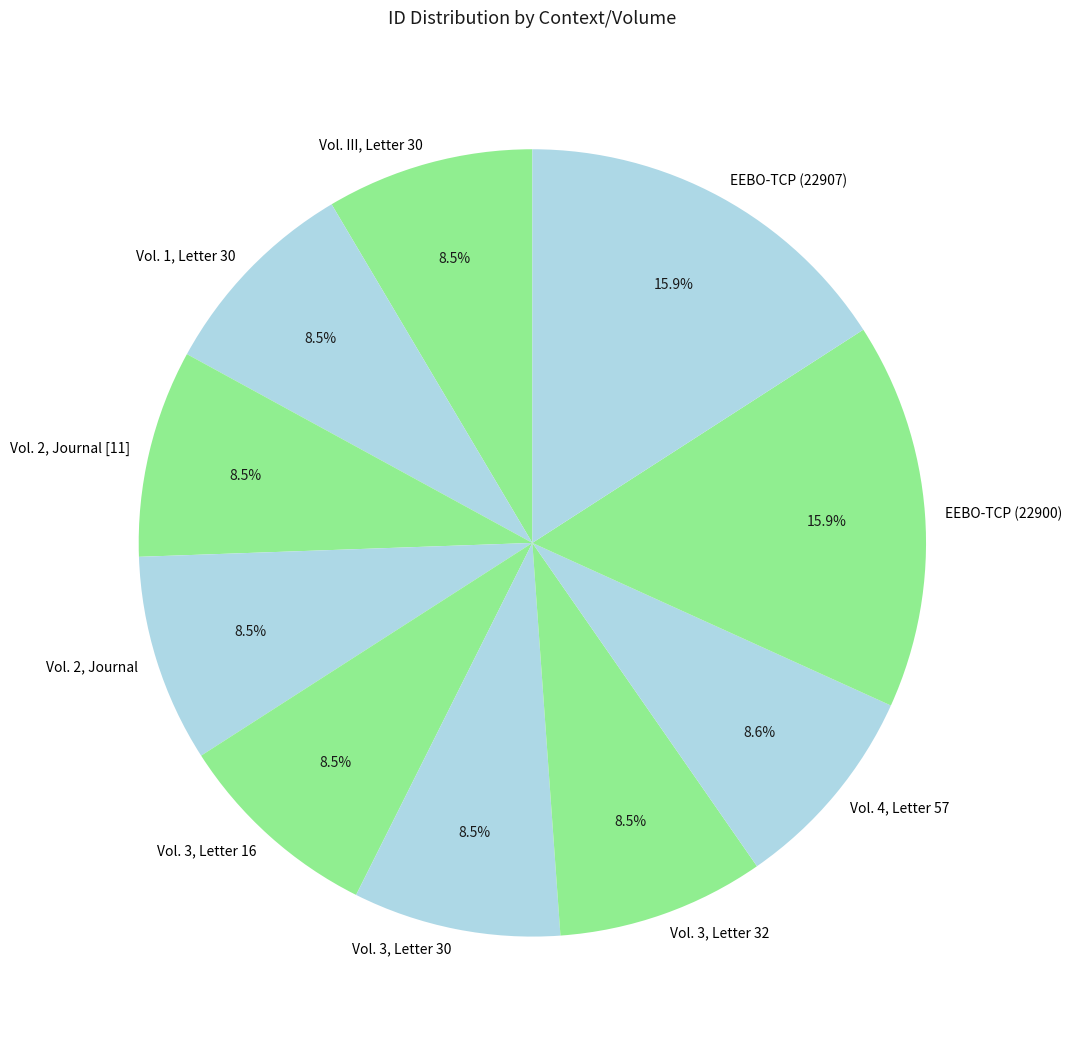

What percentage is NOT represented by Vol. 3, Letter 30?

91.5%